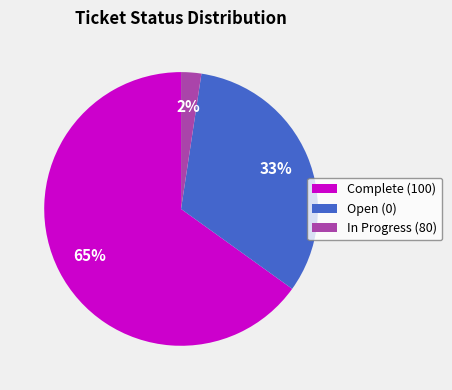

Is there a majority slice in this chart?

Yes